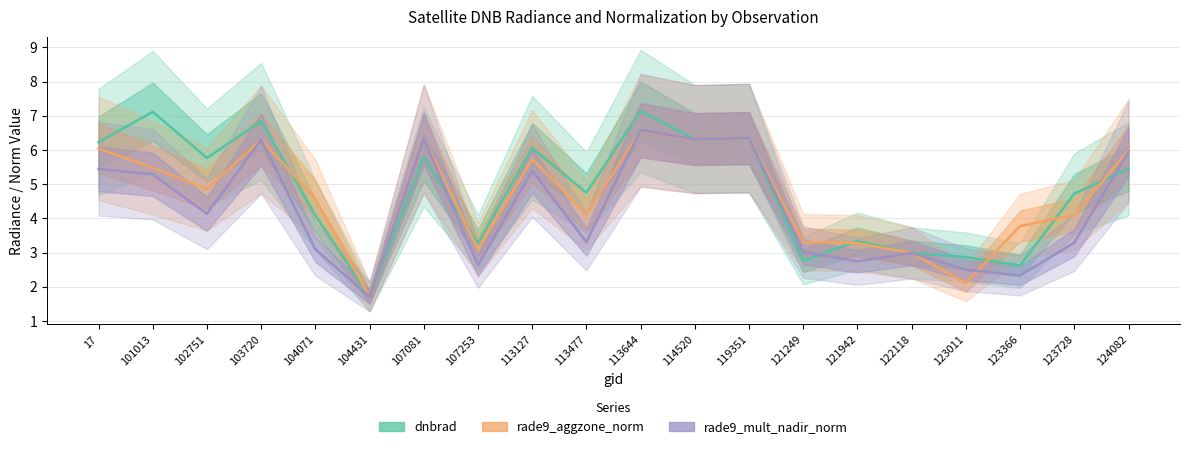

At which category does rade9_mult_nadir_norm reach its first local valley?

102751